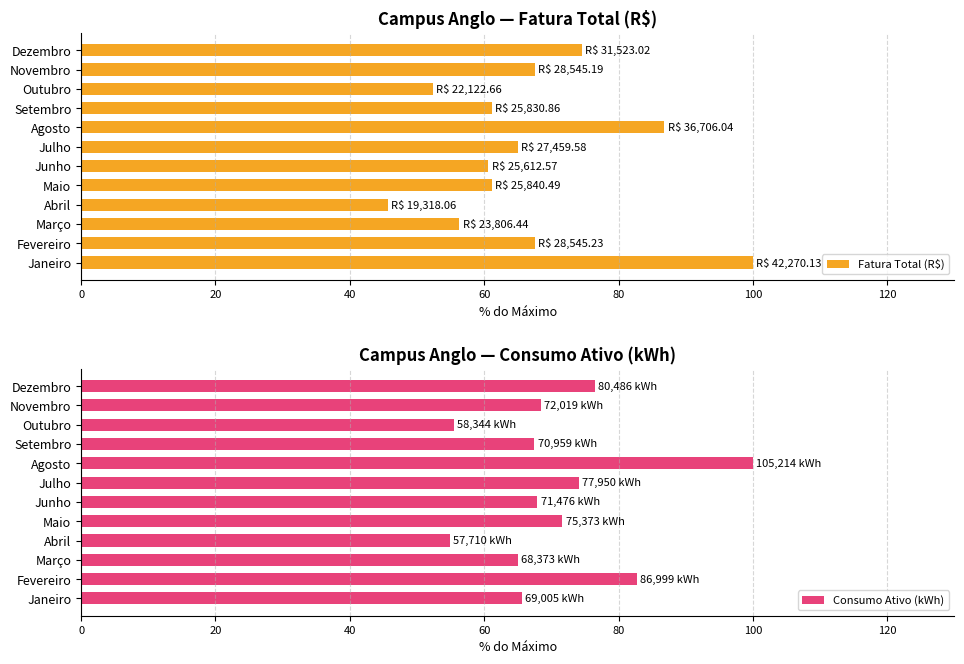

How many data points in Consumo Ativo (kWh) are less than 68?

6